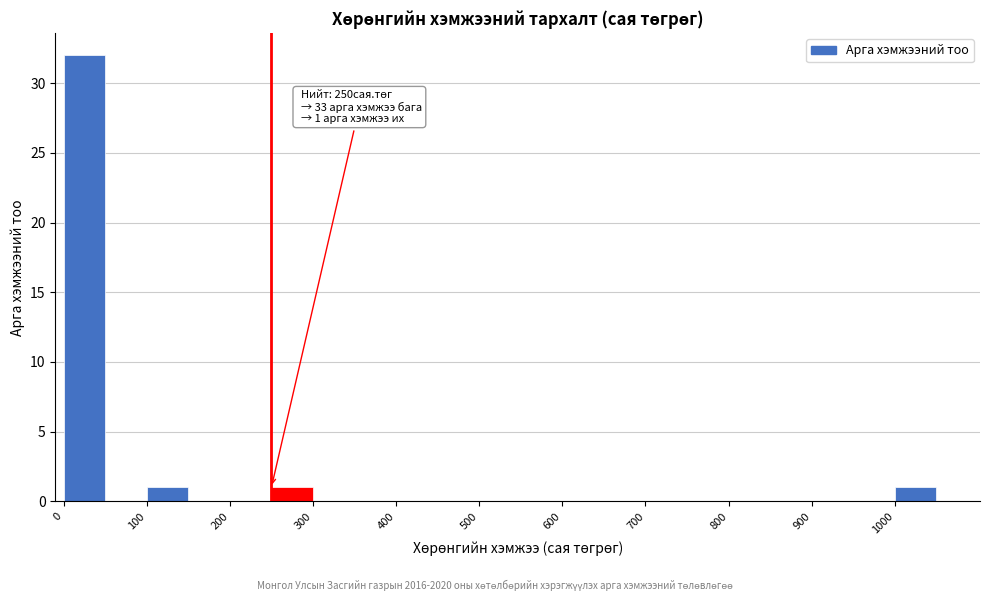

Over which range of the x-axis is the bar tallest?

0 to 50